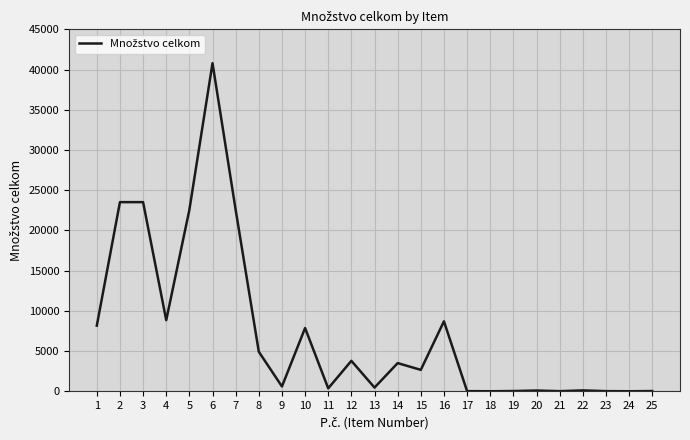

The value at 15 is 4024.2. True or false?

False